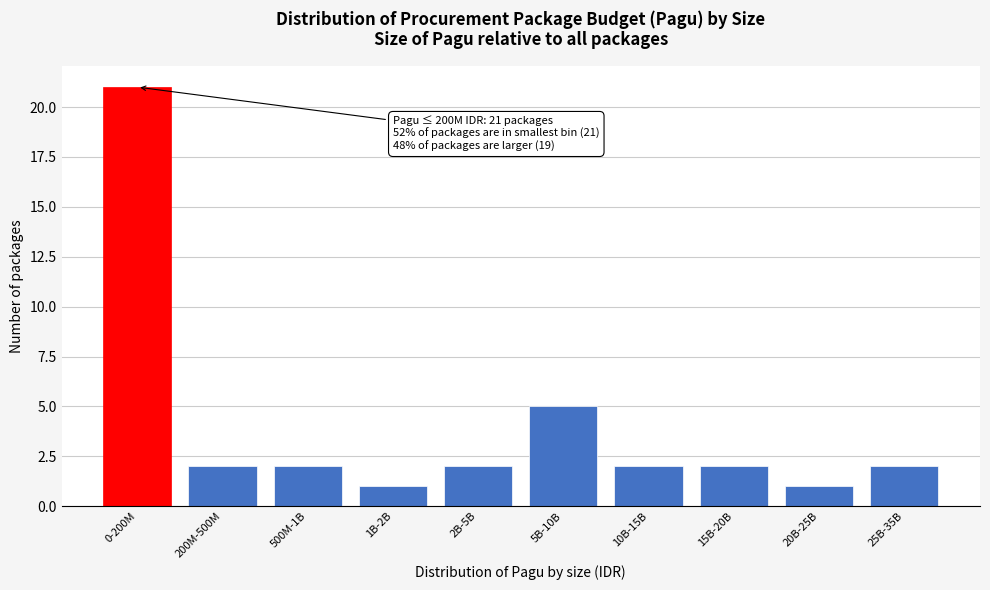

Reading left to right, list all the values displayed in this chart.

0-200M=21	200M-500M=2	500M-1B=2	1B-2B=1	2B-5B=2	5B-10B=5	10B-15B=2	15B-20B=2	20B-25B=1	25B-35B=2